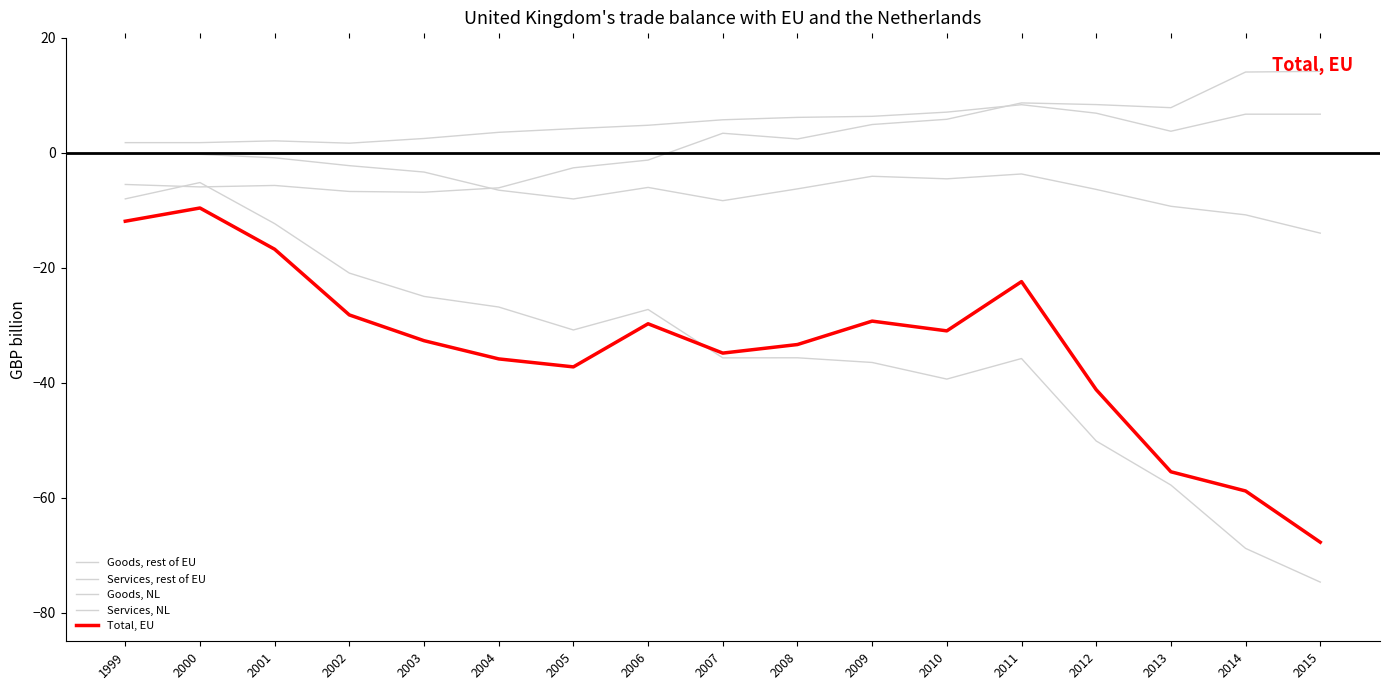

Which series has the largest range (max minus min)?

Goods, rest of EU